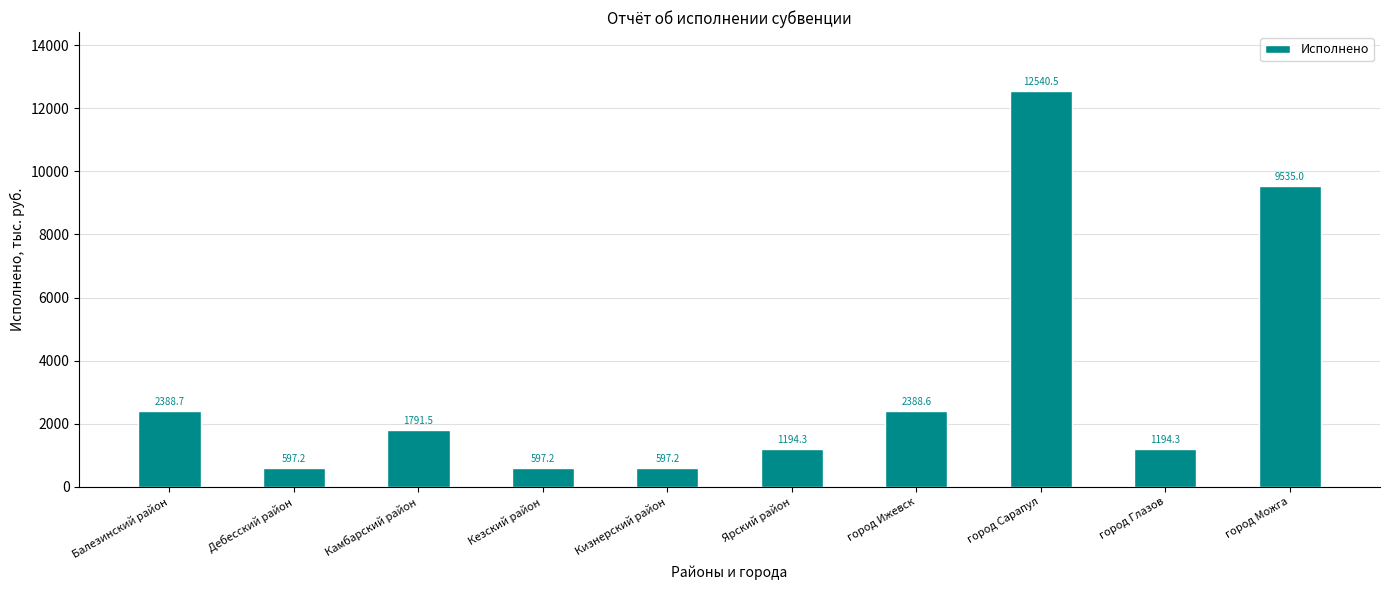

What is the sum of the values at Балезинский район and город Глазов?

3583.0